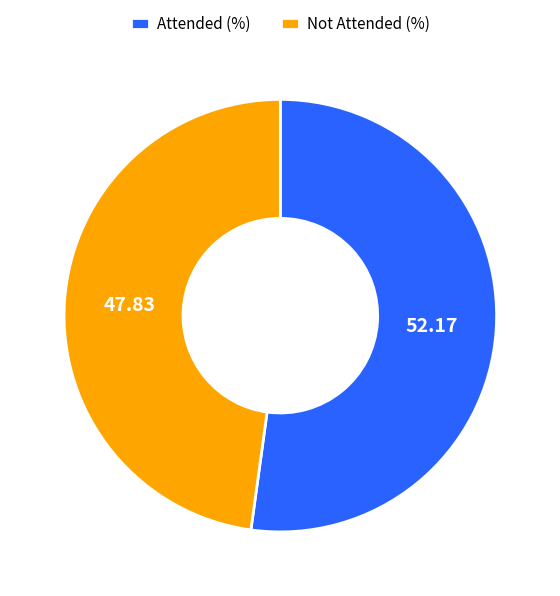

Combined, do Attended (%) and Not Attended (%) account for over 50%?

Yes